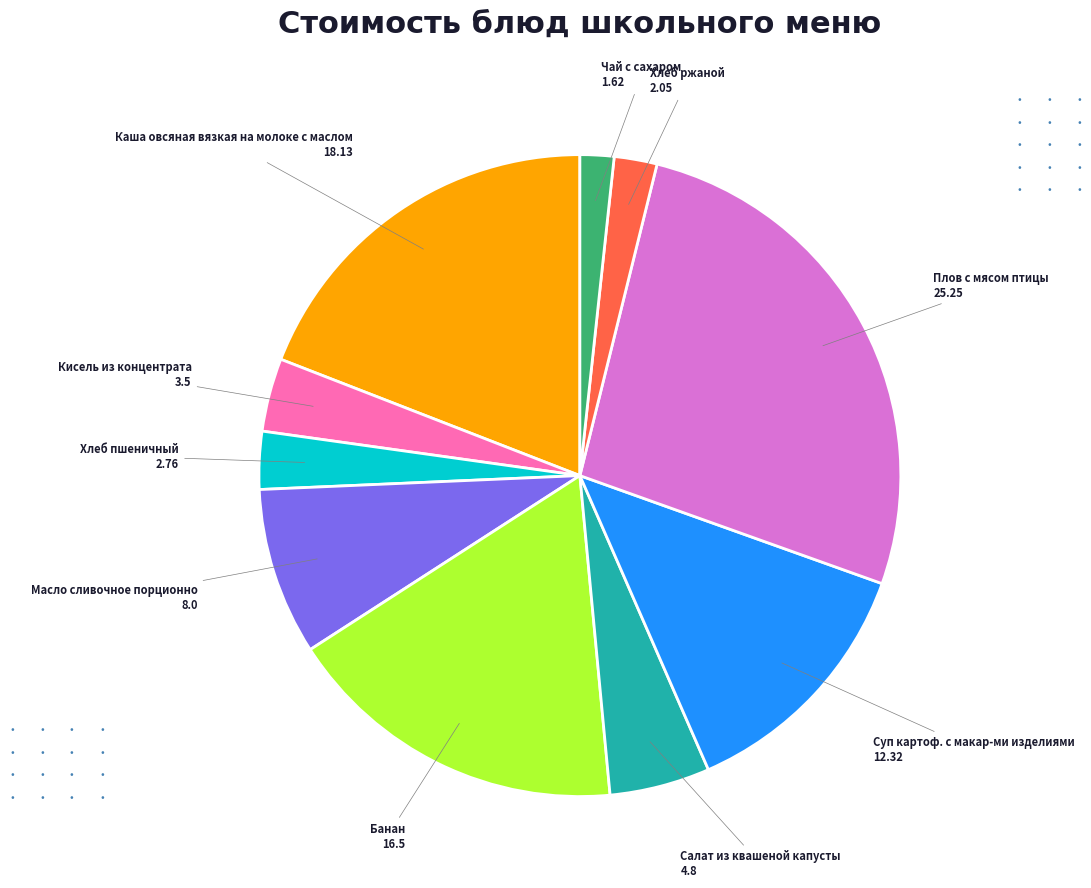

Does any single category account for the majority?

No